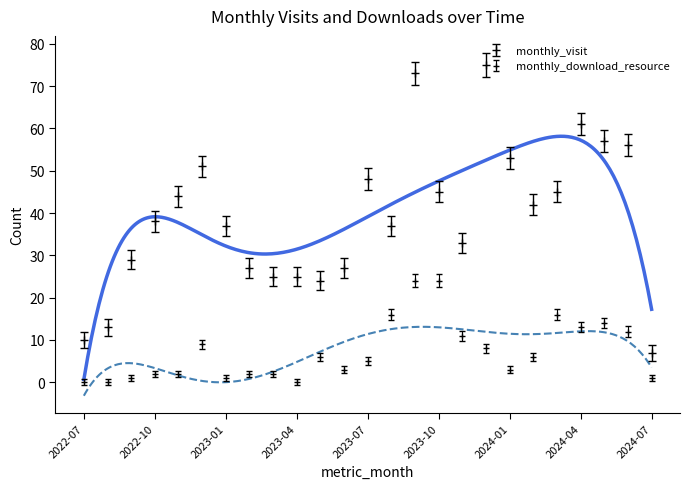

Reading left to right, list all the values displayed in this chart.

monthly_visit: 2022-07=10	2022-08=13	2022-09=29	2022-10=38	2022-11=44	2022-12=51	2023-01=37	2023-02=27	2023-03=25	2023-04=25	2023-05=24	2023-06=27	2023-07=48	2023-08=37	2023-09=73	2023-10=45	2023-11=33	2023-12=75	2024-01=53	2024-02=42	2024-03=45	2024-04=61	2024-05=57	2024-06=56	2024-07=7
monthly_download_resource: 2022-07=0	2022-08=0	2022-09=1	2022-10=2	2022-11=2	2022-12=9	2023-01=1	2023-02=2	2023-03=2	2023-04=0	2023-05=6	2023-06=3	2023-07=5	2023-08=16	2023-09=24	2023-10=24	2023-11=11	2023-12=8	2024-01=3	2024-02=6	2024-03=16	2024-04=13	2024-05=14	2024-06=12	2024-07=1